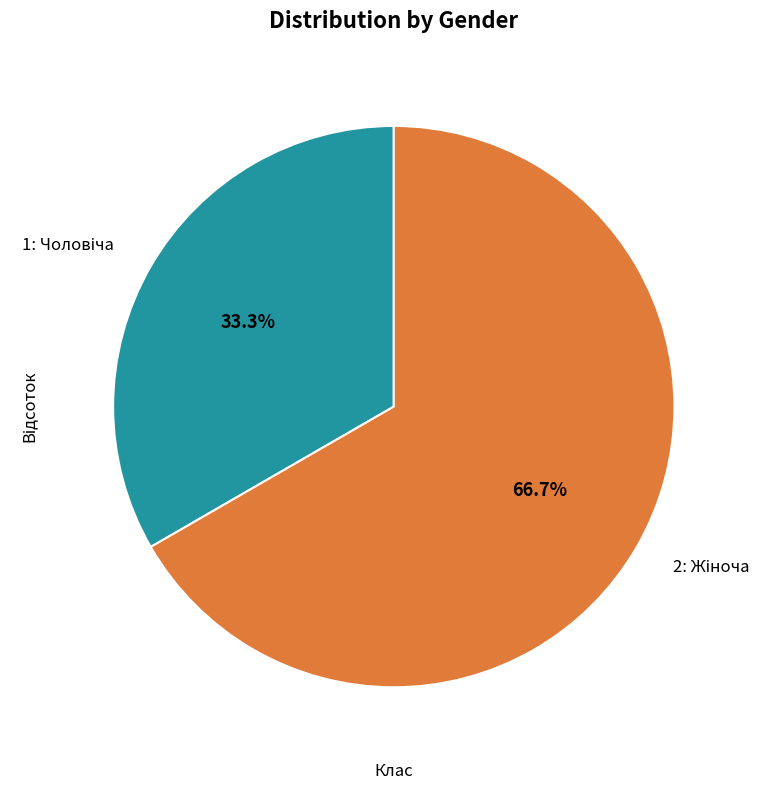

How many segments does this pie chart have?

2